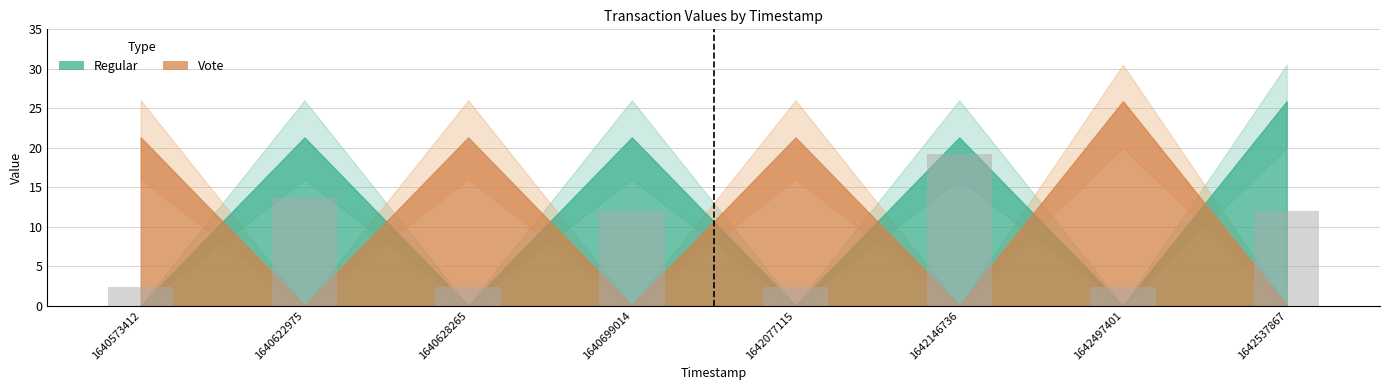

What is the approximate value at 1640622975?

13.6